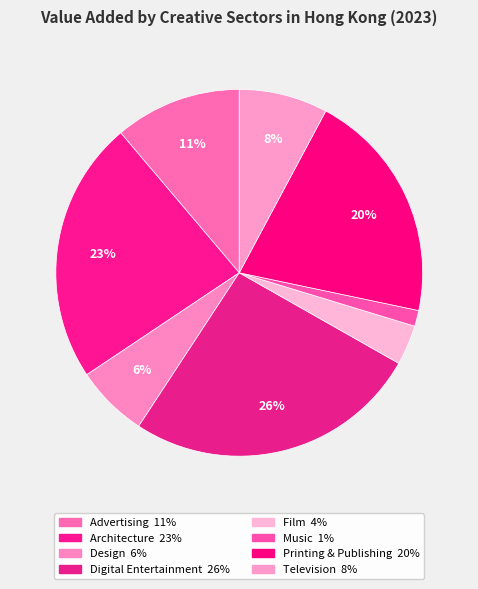

What percentage is the Printing & Publishing slice, to the nearest percent?

20%